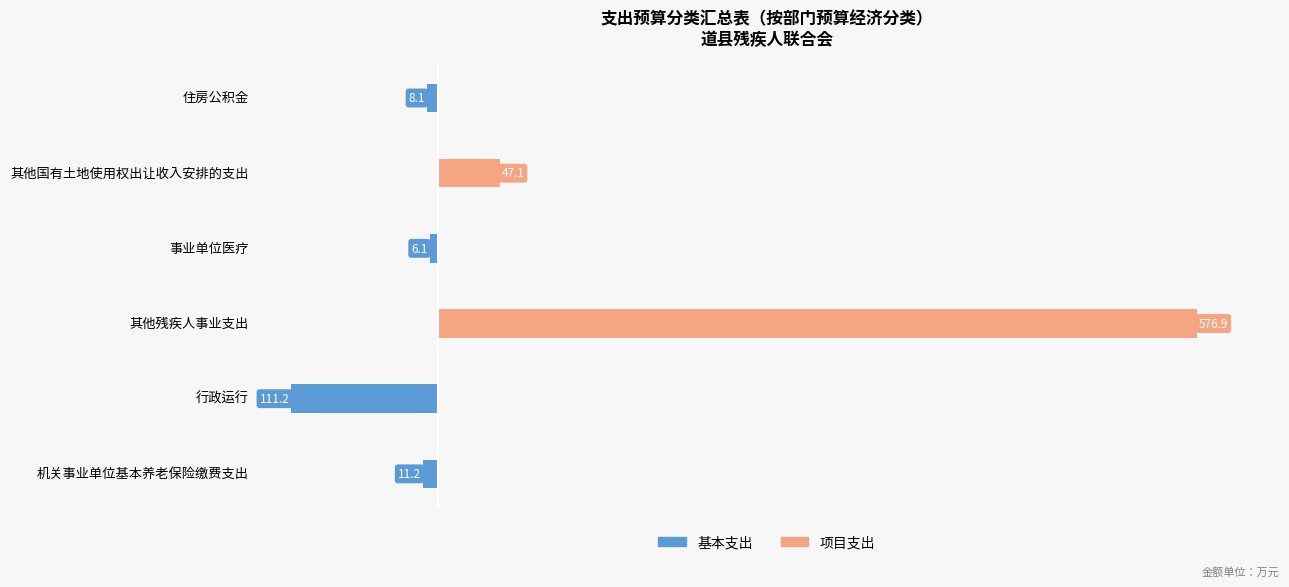

Reading left to right, extract all data points from this chart.

基本支出: -11.2	-111.2	0.0	-6.1	0.0	-8.1
项目支出: 0.0	0.0	576.9	0.0	47.1	0.0